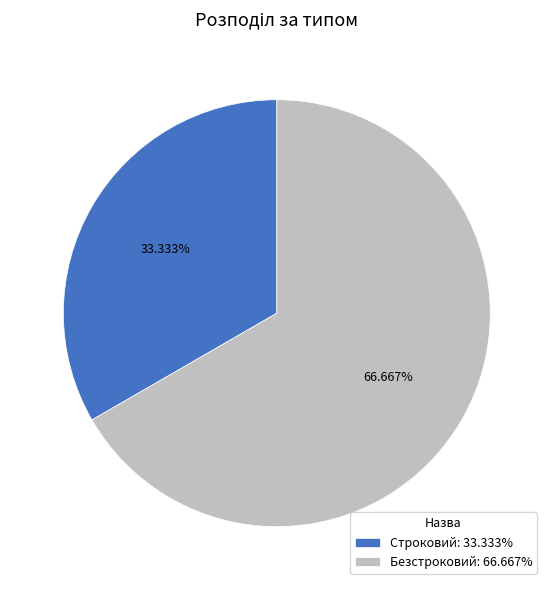

To the nearest percent, what is the difference between the Безстроковий and Строковий slice percentages?

33%